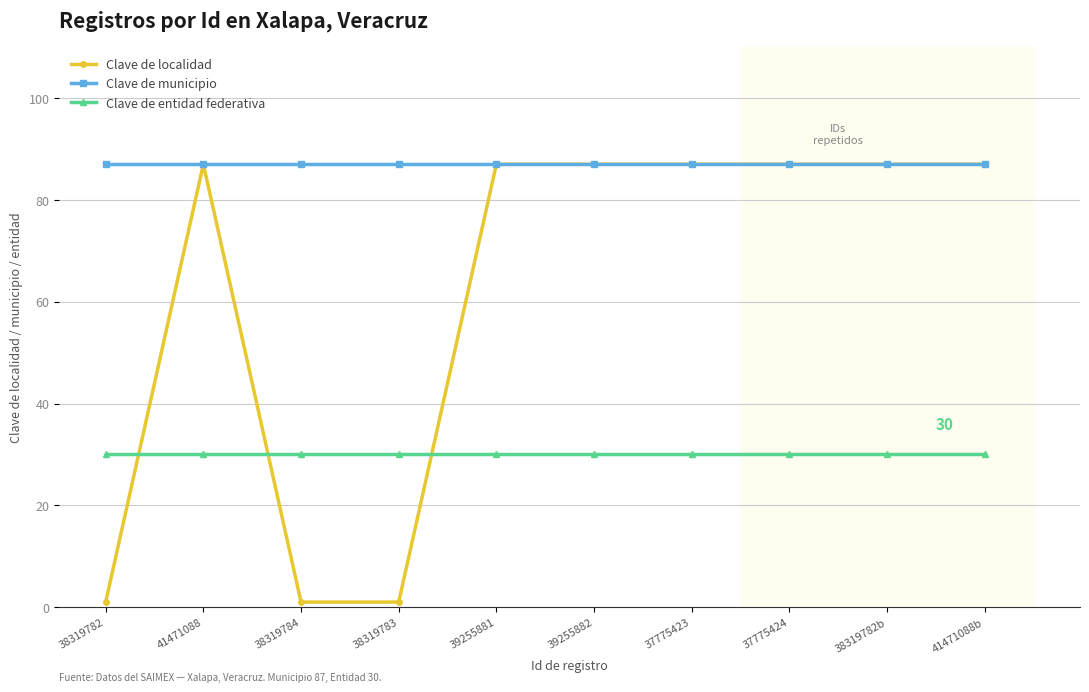

What is the highest value of the Clave de entidad federativa series?

30